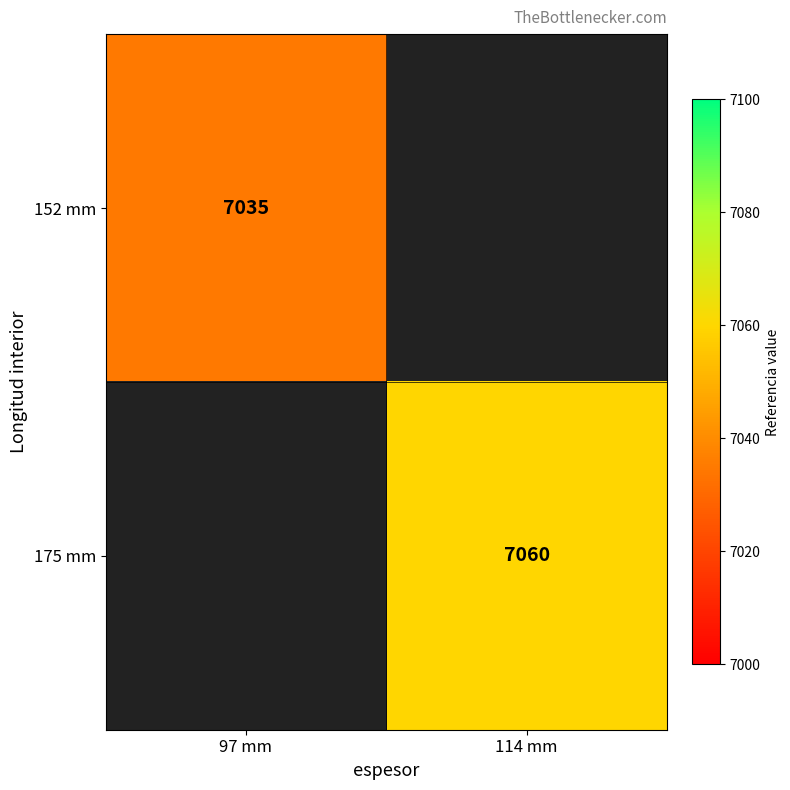

Is the value of 152 mm at 97 mm greater than the value of 175 mm at 114 mm?

No